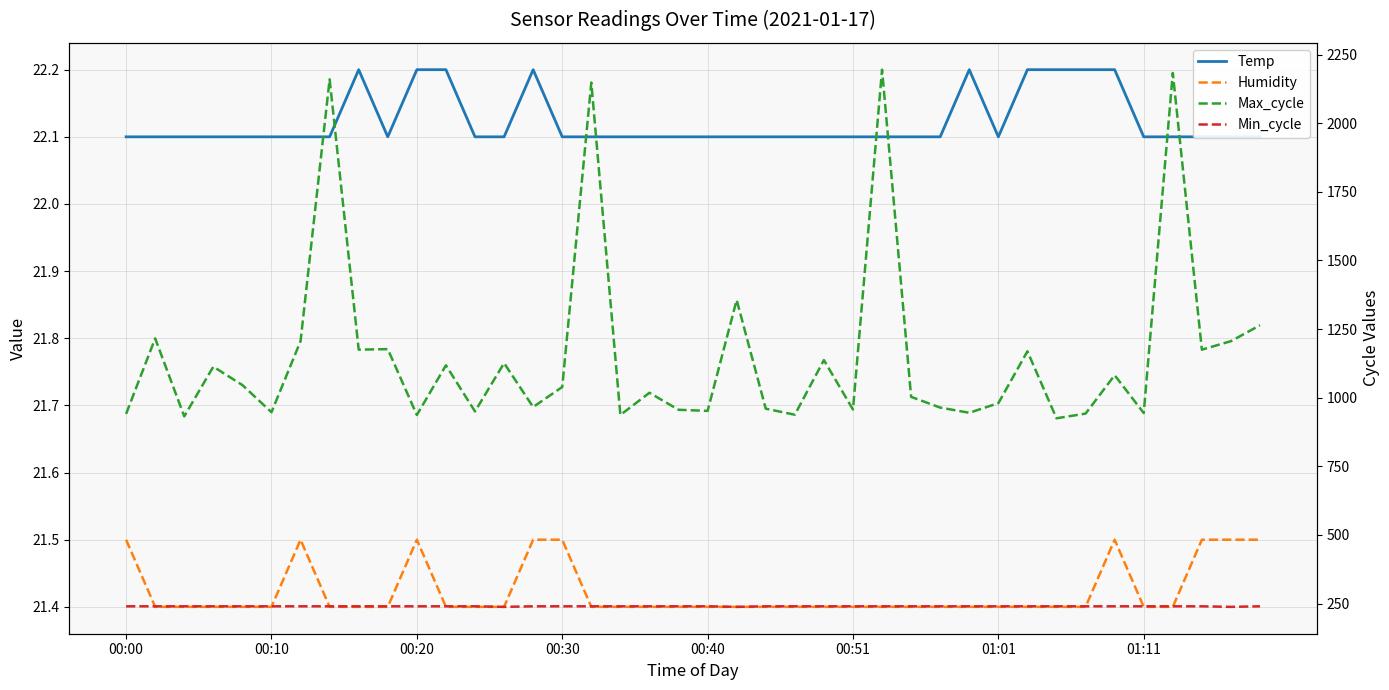

The value of Humidity at 19 is 7.8. True or false?

False